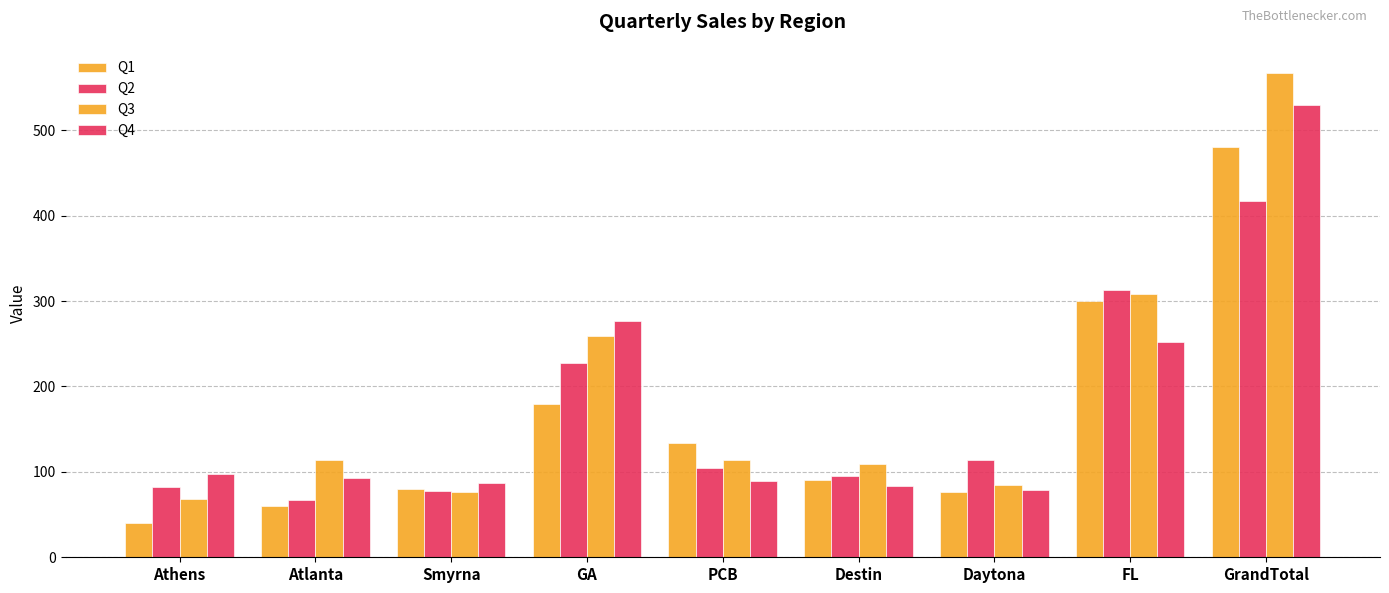

What is the difference between the Q1 values at Atlanta and Smyrna?

20